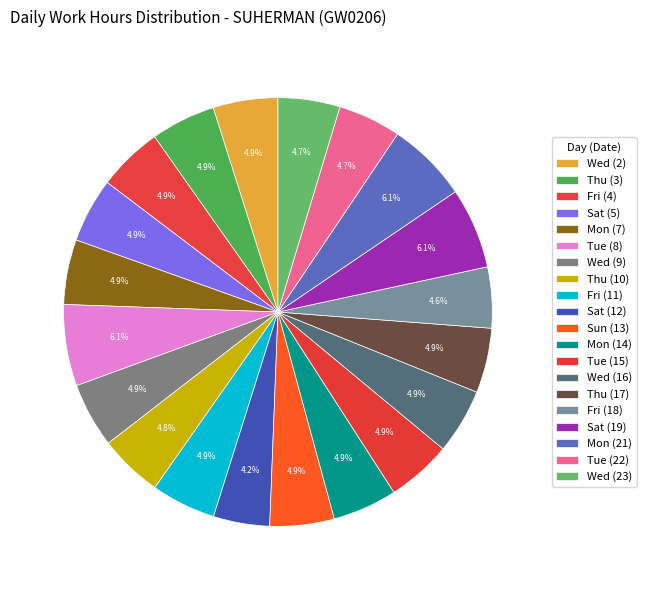

To the nearest percent, what is the difference between the largest and smallest slice percentages?

2%